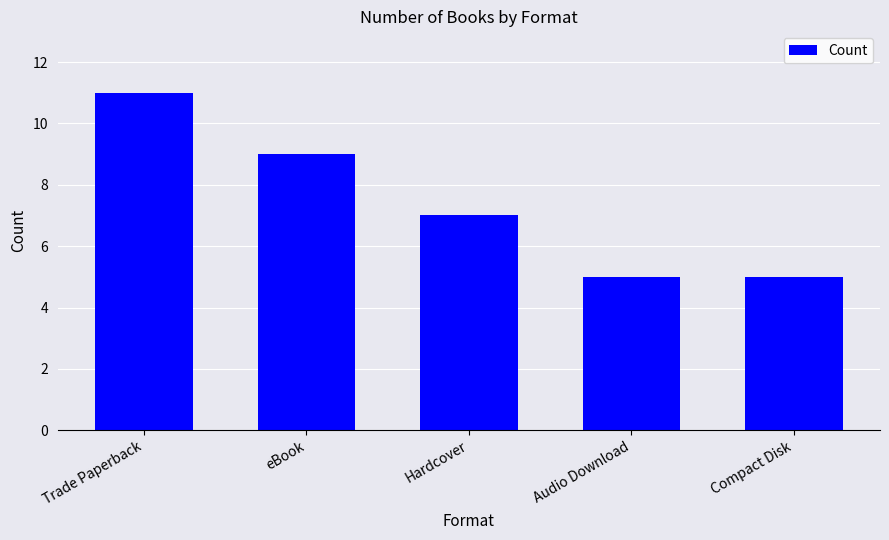

How many series are shown in this chart?

1